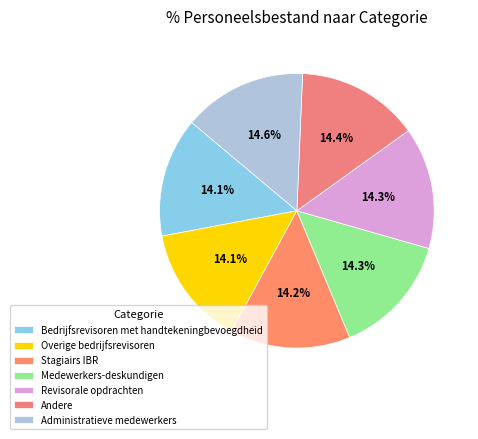

Which category has the smallest portion of the pie?

Bedrijfsrevisoren met handtekeningbevoegdheid